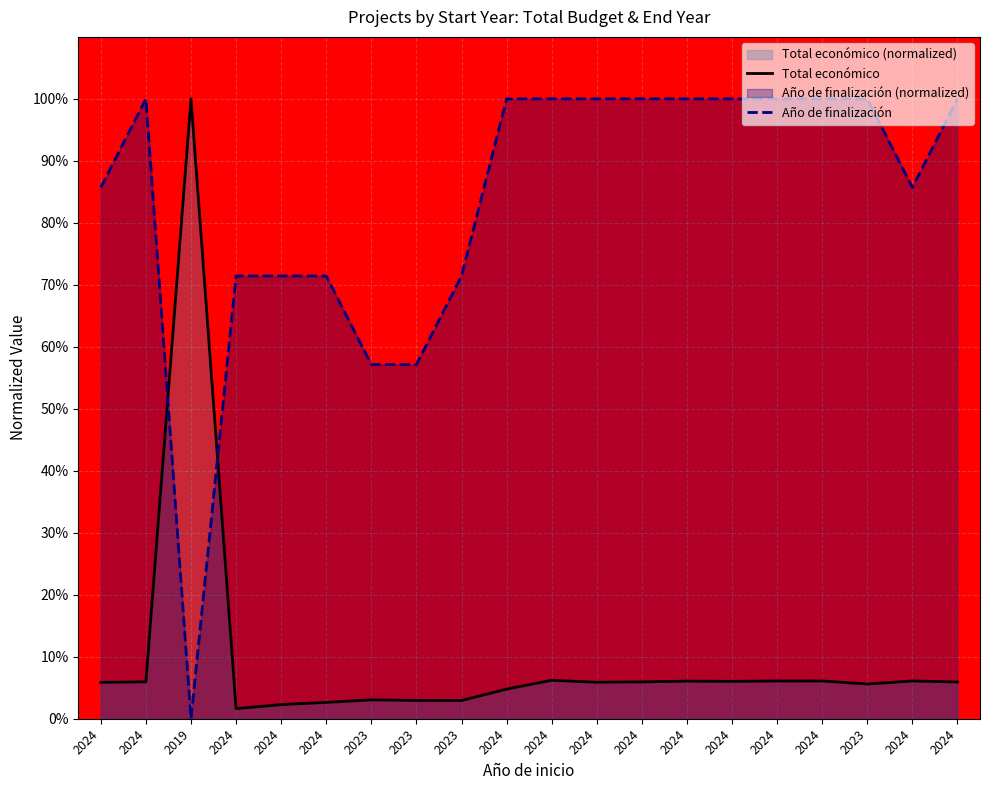

At which label is Año de finalización closest to 0?

2019